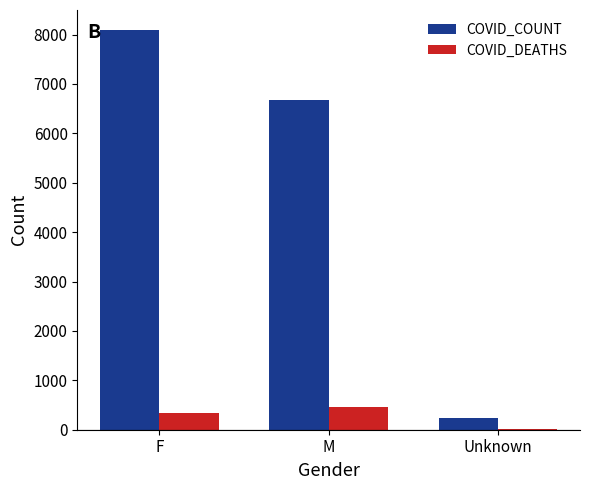

Reading left to right, extract all data points from this chart.

COVID_COUNT: F=8093	M=6681	Unknown=238
COVID_DEATHS: F=345	M=451	Unknown=17